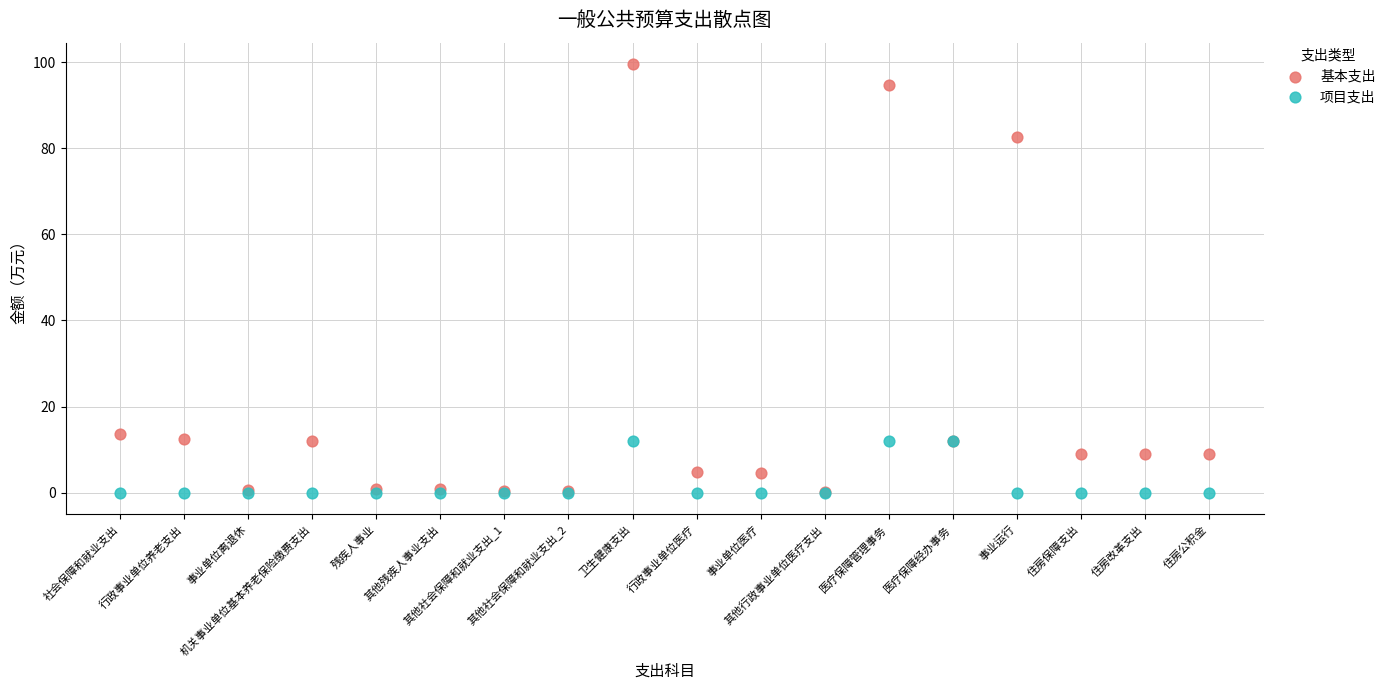

Across all series, what Y value is closest to 49?

82.7